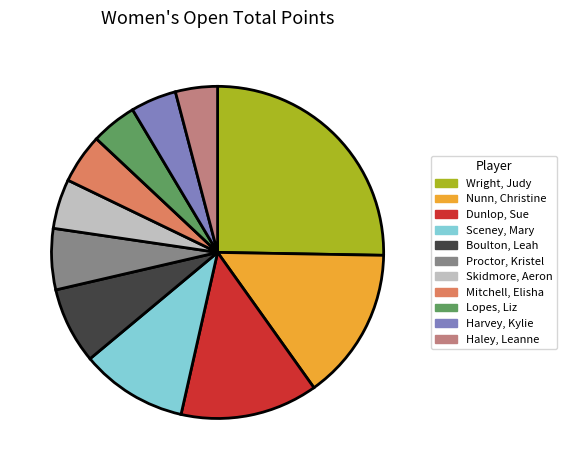

How many slices are in this pie chart?

11